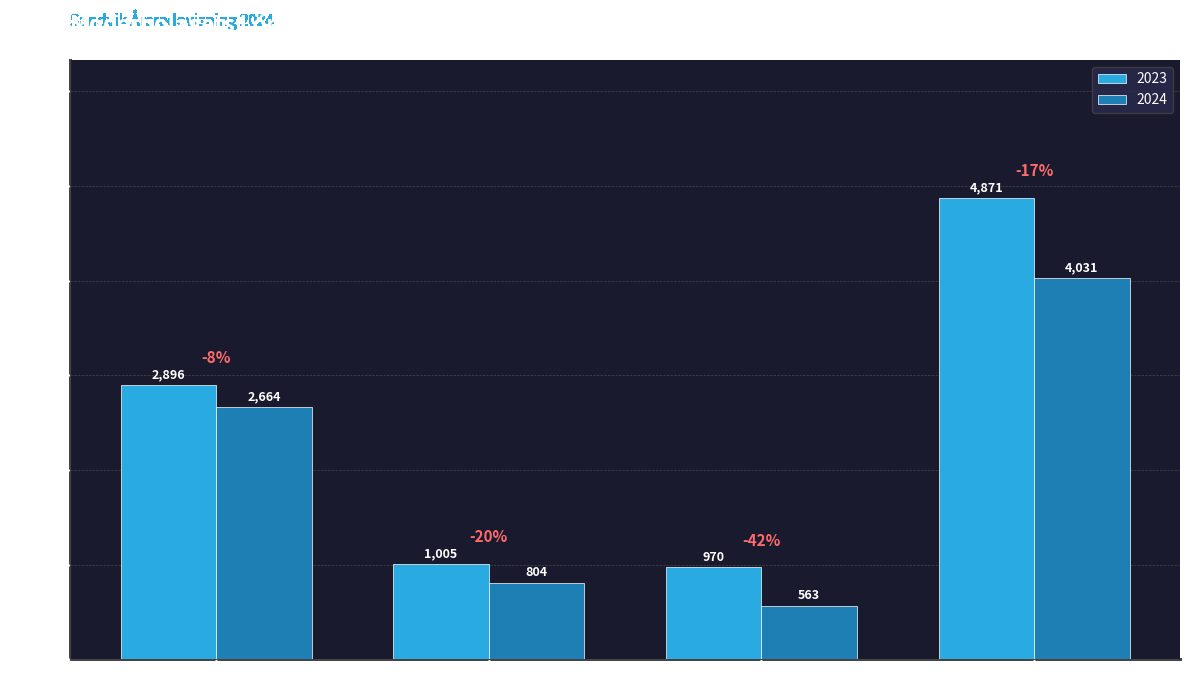

Rank the series by their average value, from lowest to highest.

2024, 2023